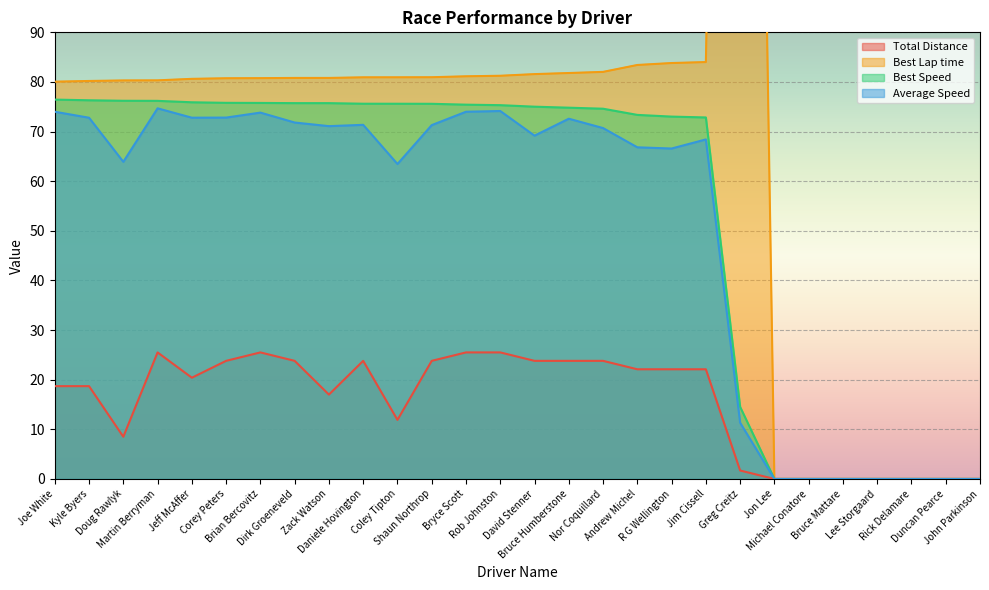

What is the difference between the Average Speed values at Corey Peters and Lee Storgaard?

72.8